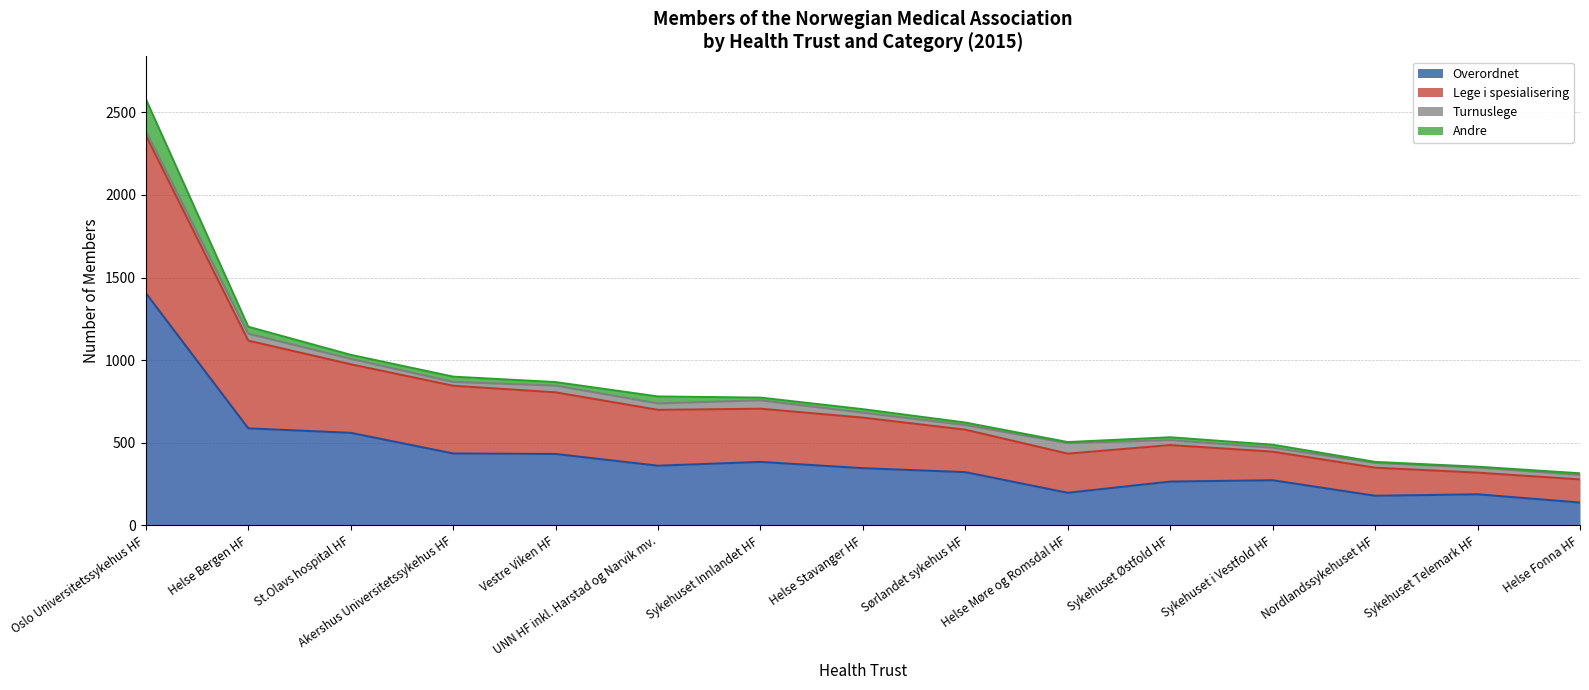

What position from the left is Sykehuset i Vestfold HF?

12